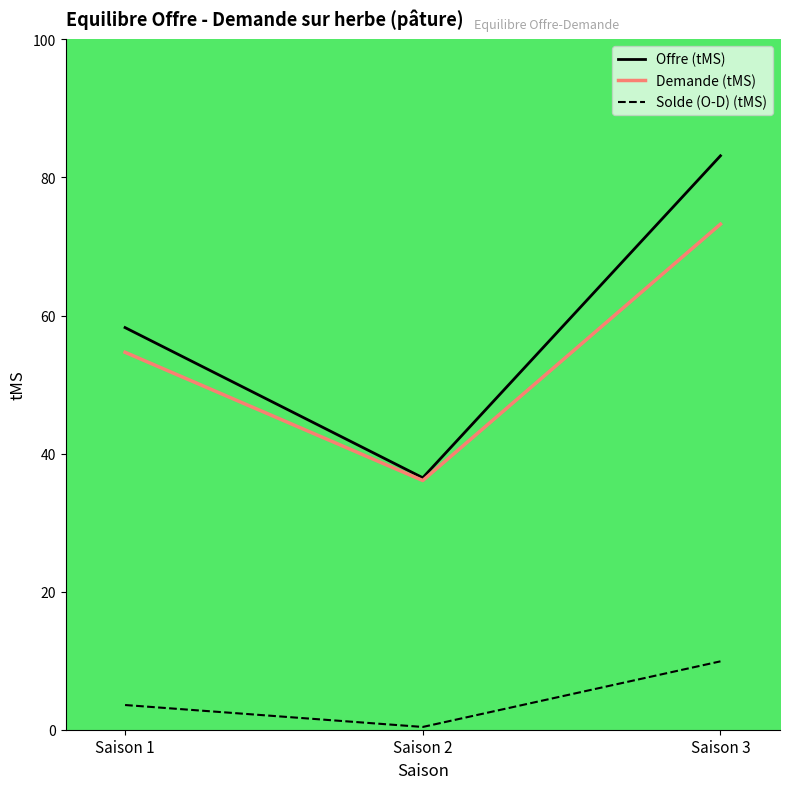

How many values in the Solde (O-D) (tMS) series are below 3?

1